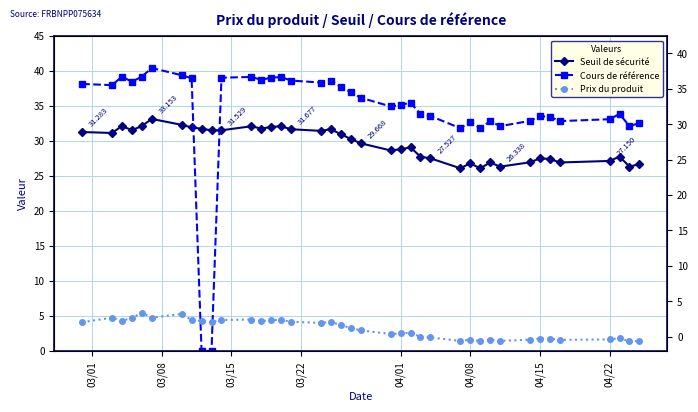

Rank the series by their maximum value, from lowest to highest.

Prix du produit, Seuil de sécurité, Cours de référence